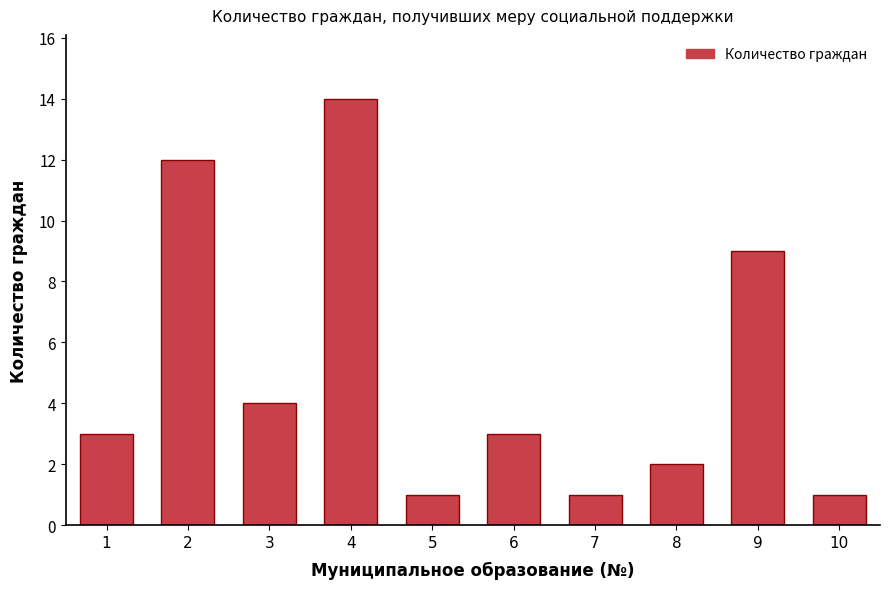

Reading left to right, what are all the values shown in this chart?

3	12	4	14	1	3	1	2	9	1